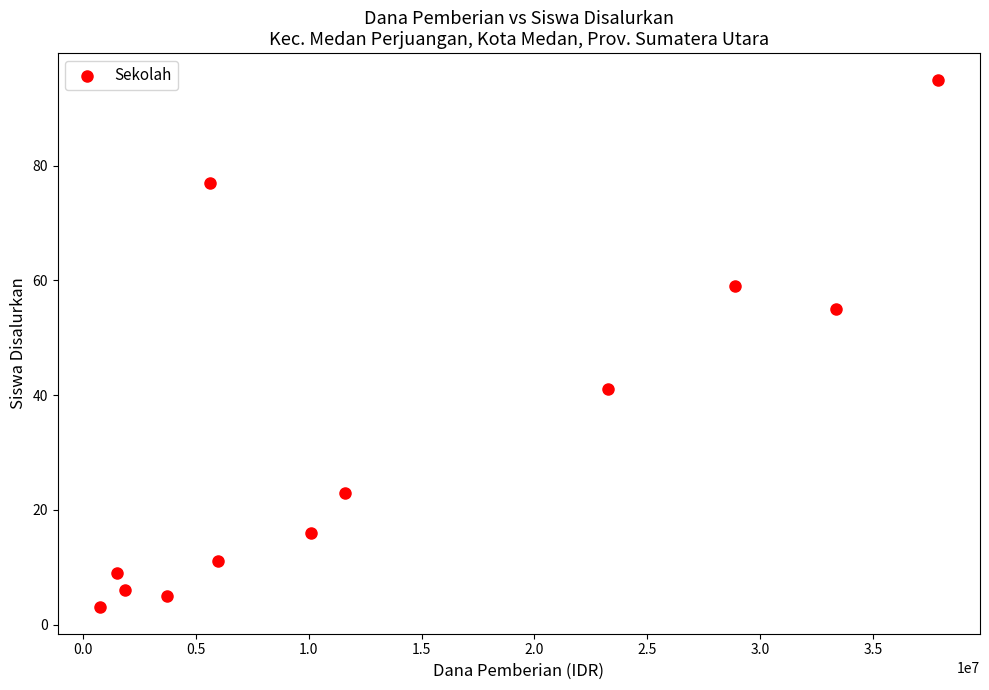

What is the range of X values (max minus min)?

37125000